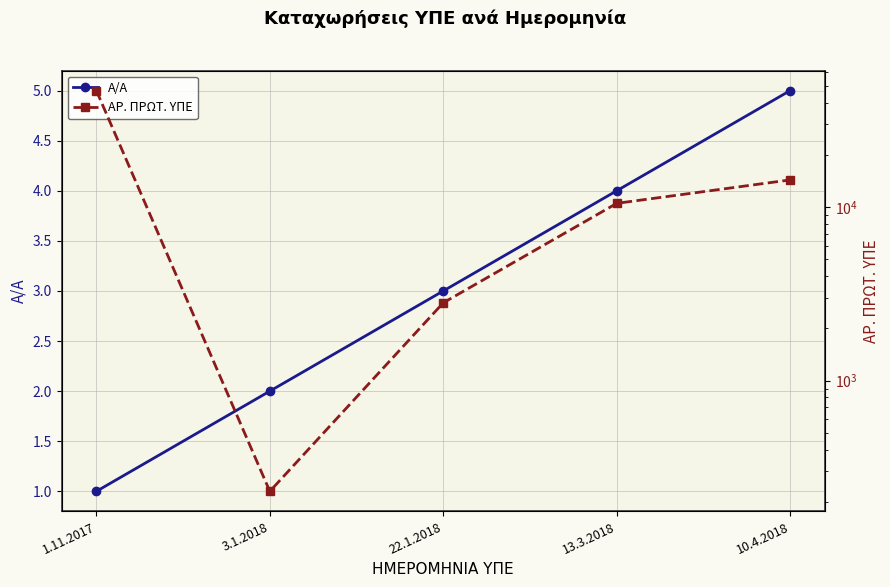

Is the value of Α/Α at 3.1.2018 greater than the value of ΑΡ. ΠΡΩΤ. ΥΠΕ at 1.11.2017?

No